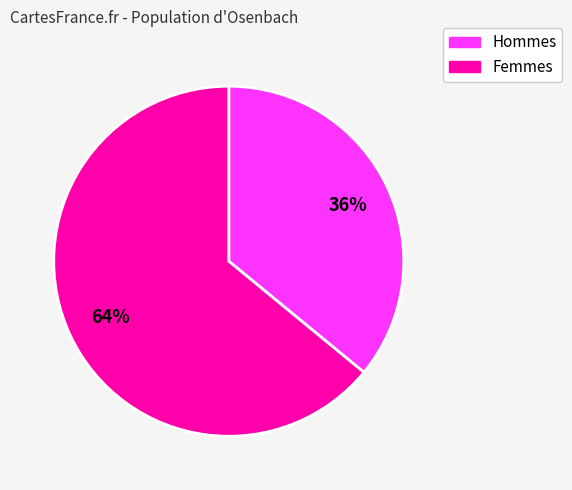

Is there any slice that represents more than half of the pie?

Yes